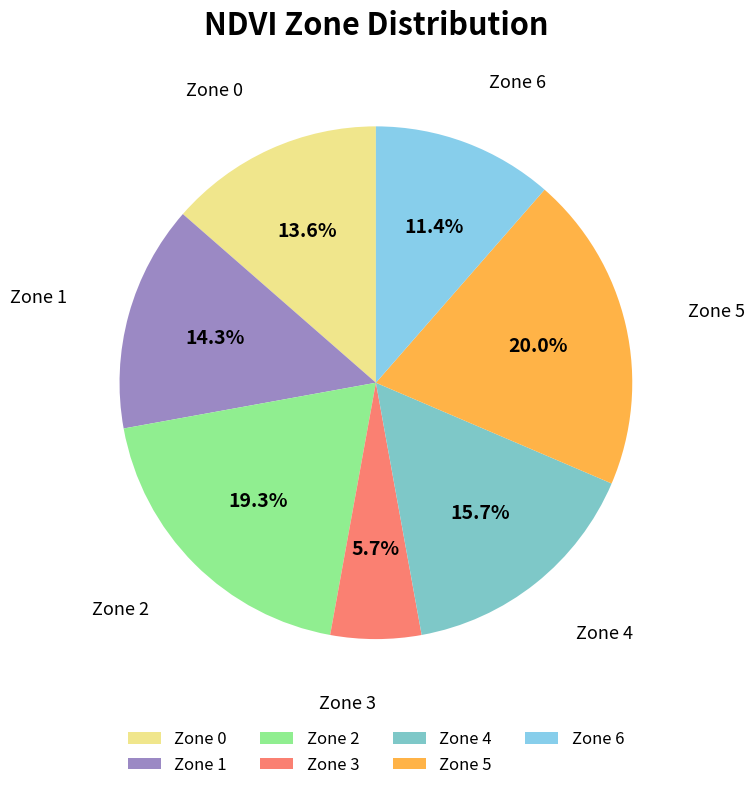

Combined, what portion of the pie is Zone 6 and Zone 3?

17.1%